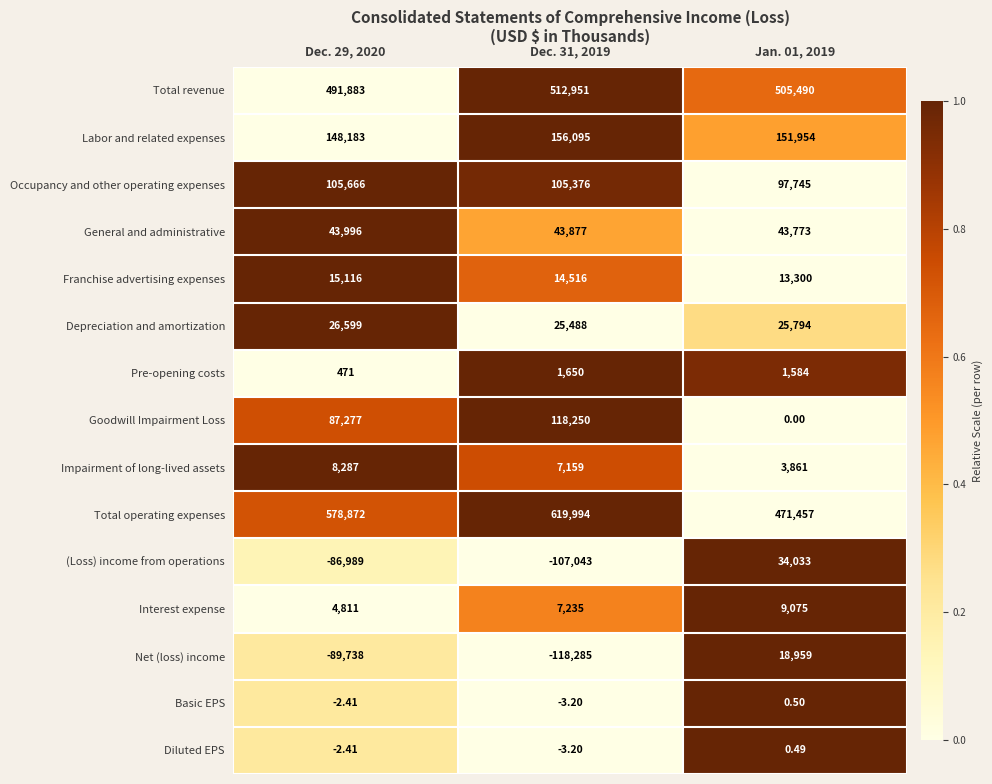

Which series has the largest total across all categories?

Total operating expenses